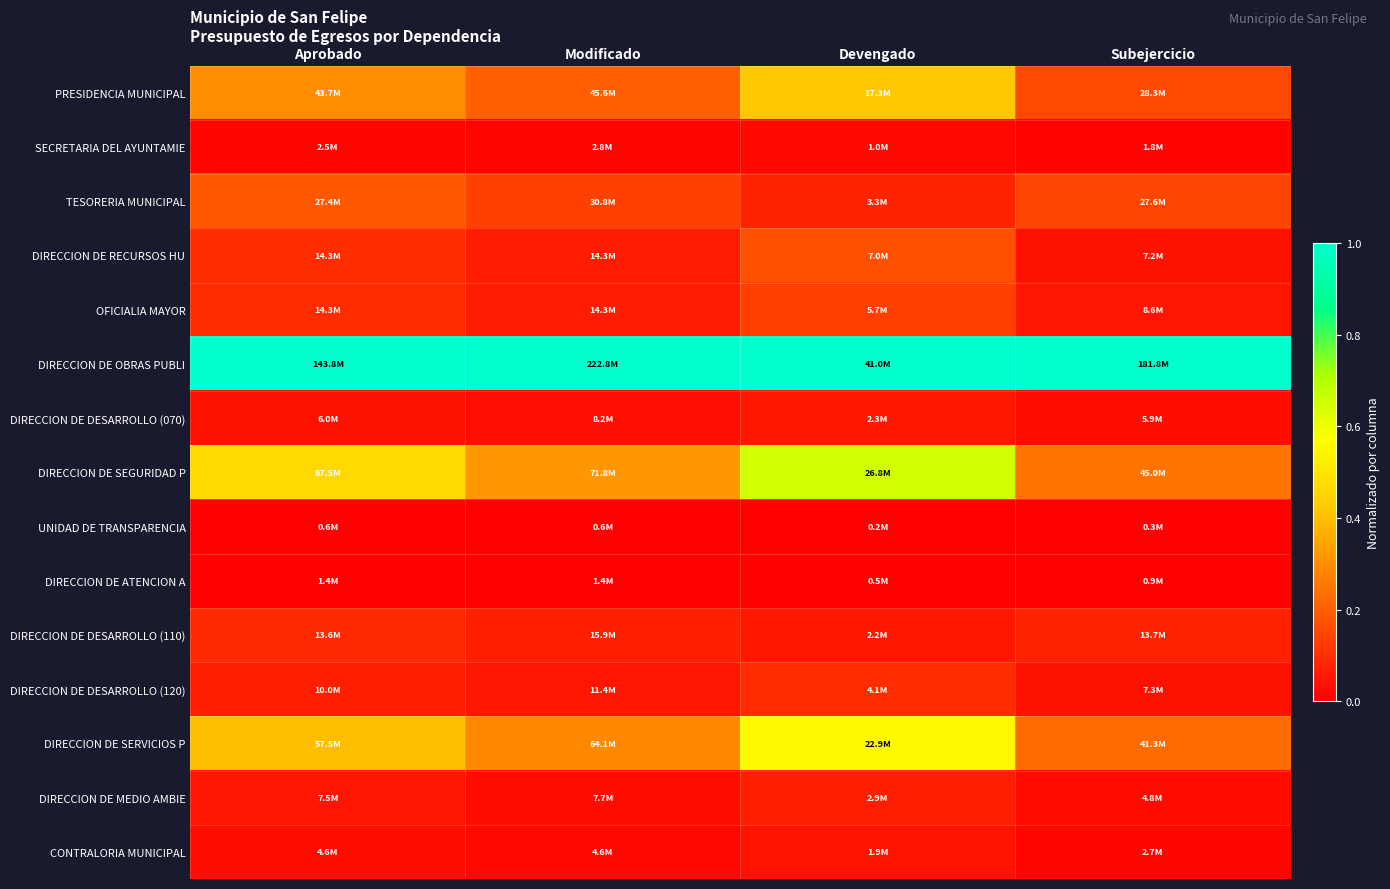

At how many categories does at least one series exceed 0?

4